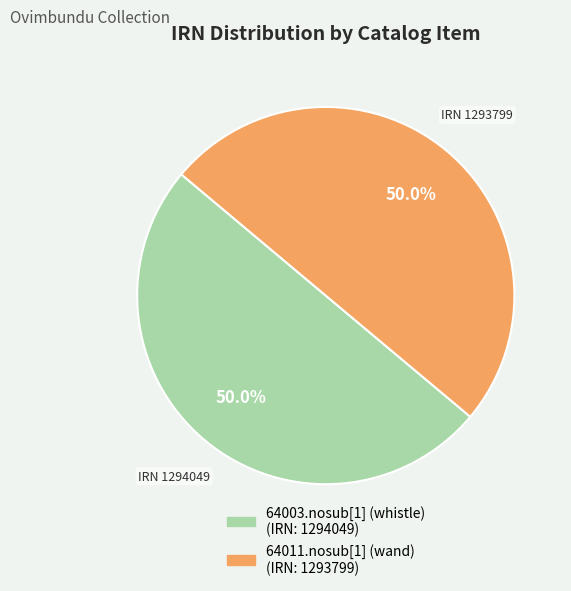

To the nearest percent, what is the average slice percentage?

50%